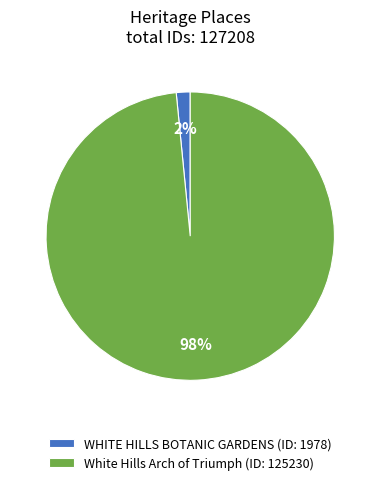

To the nearest percent, what is the combined percentage of White Hills Arch of Triumph and WHITE HILLS BOTANIC GARDENS?

100%